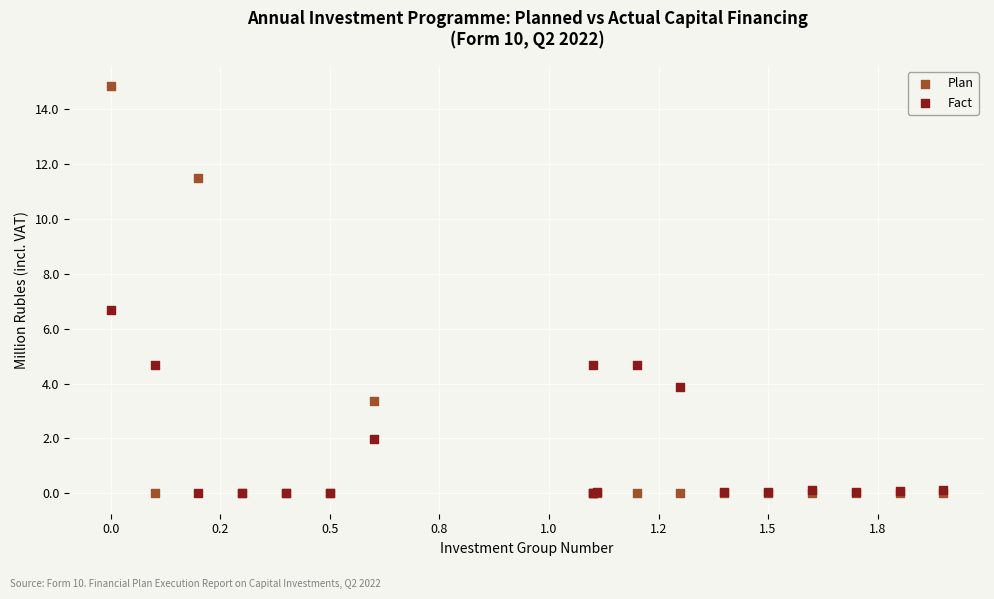

In the Plan series, what Y value is closest to 7?

3.3